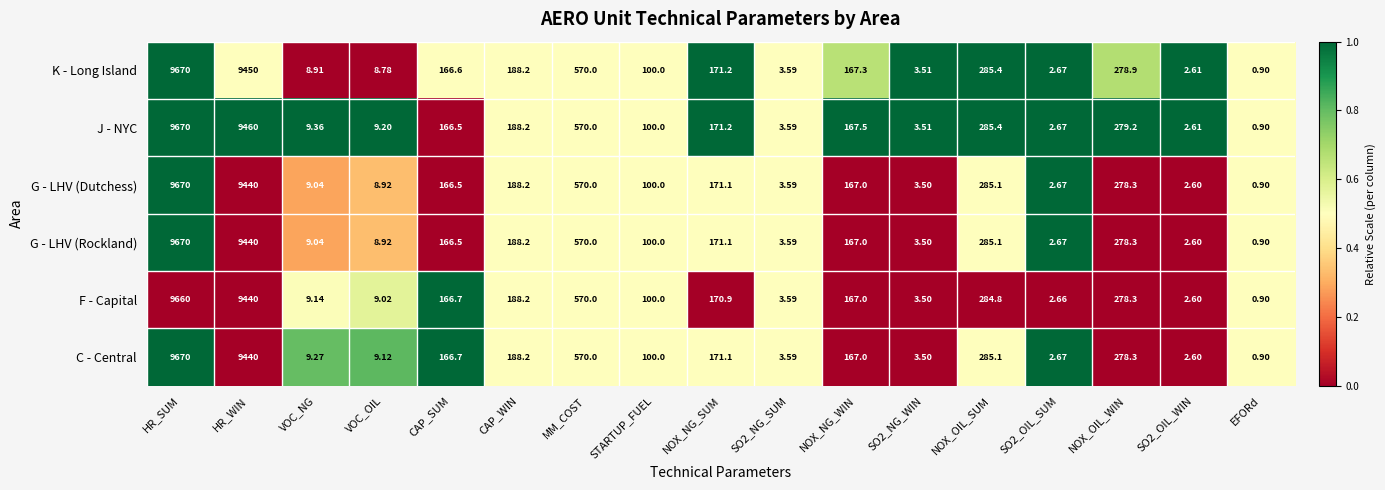

Which category has the highest value in the K - Long Island series?

HR_SUM